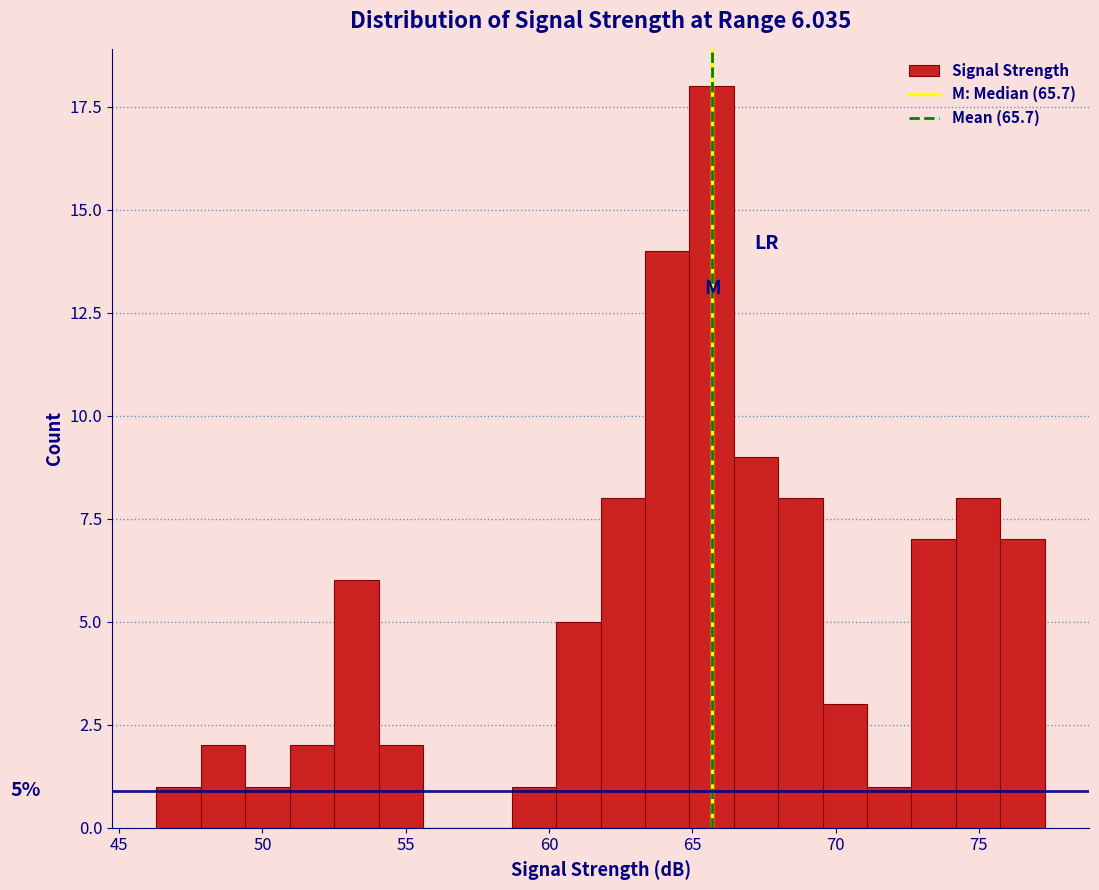

Read against the x-axis, roughly where is the centre of the tallest bar?

65.5